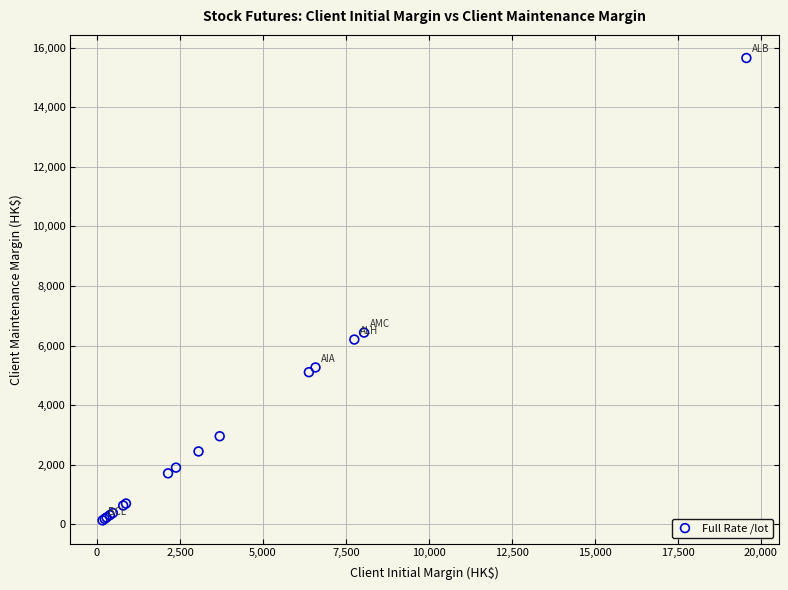

What Y value in the scatter plot is closest to 7892?

6436